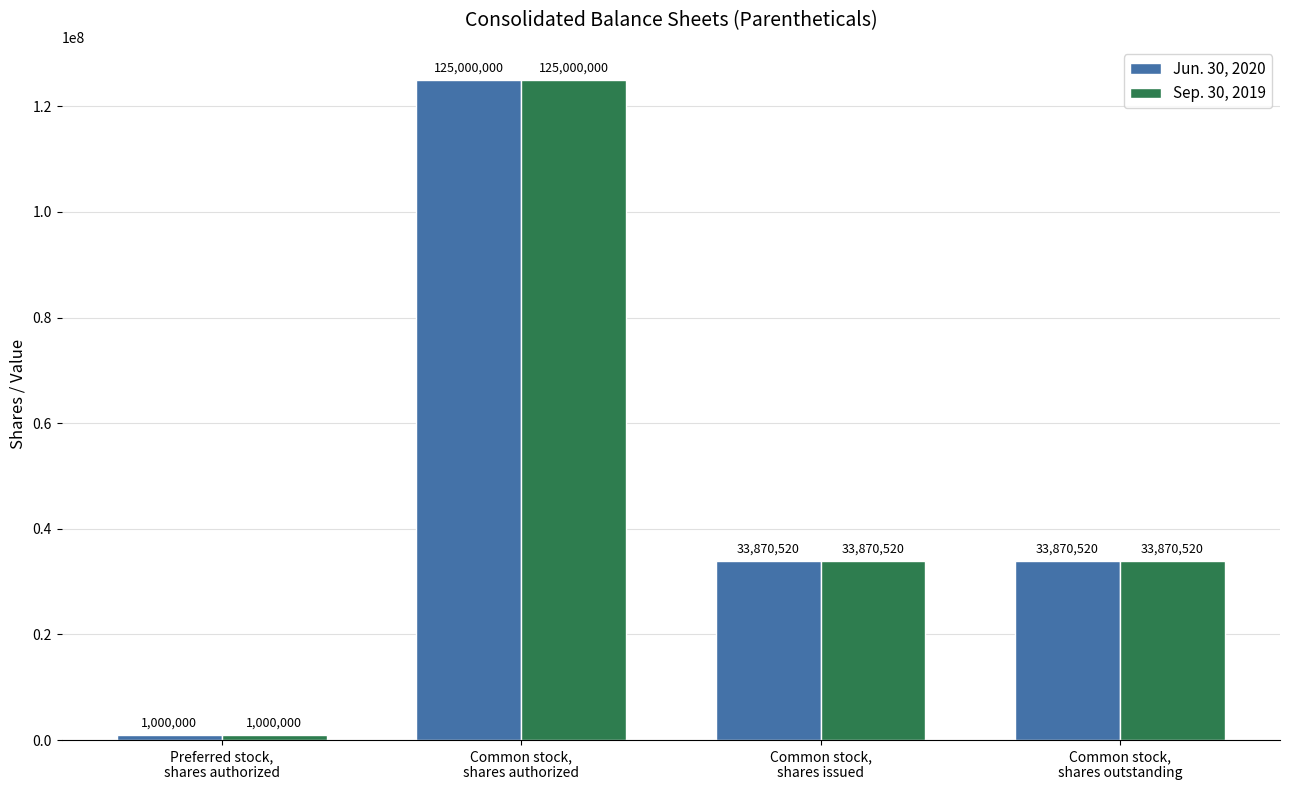

How many data points does each series have?

4